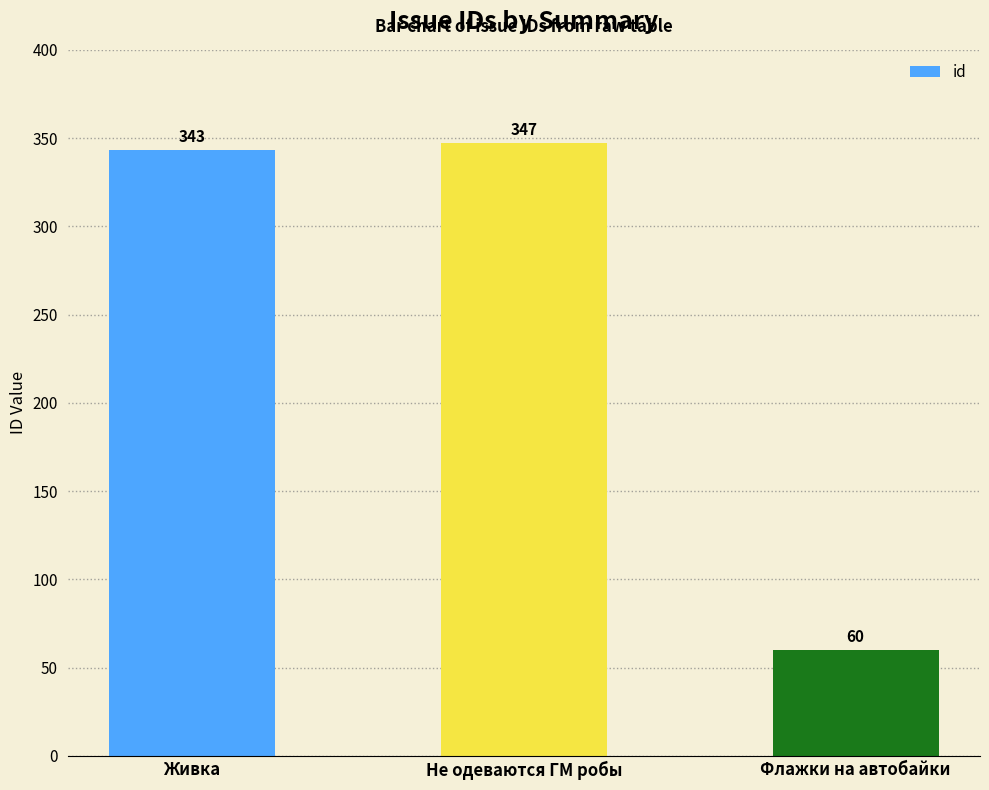

What value does the data have at Живка, to the nearest 50?

350